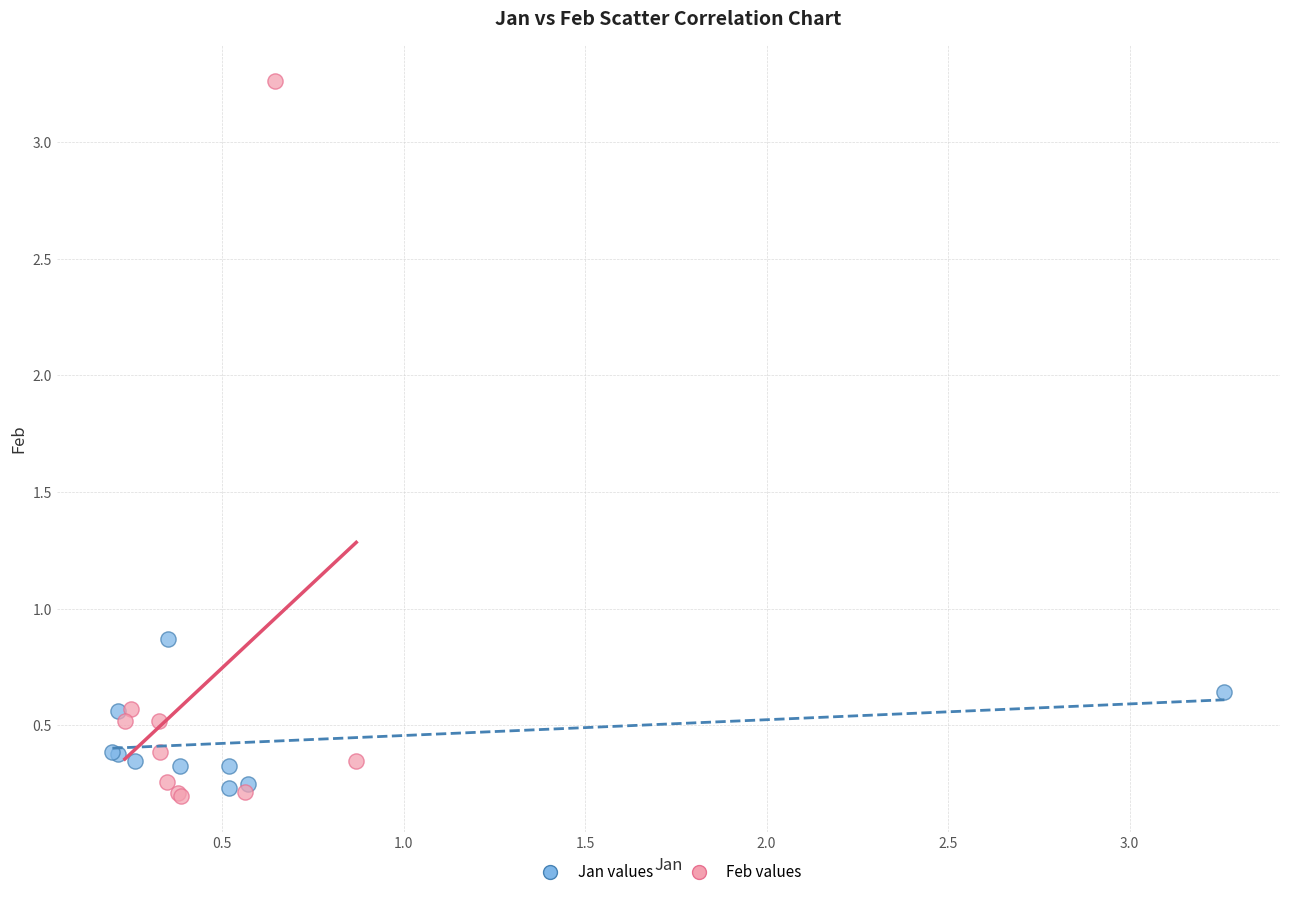

What are all the series names shown in the legend?

Jan values, Feb values